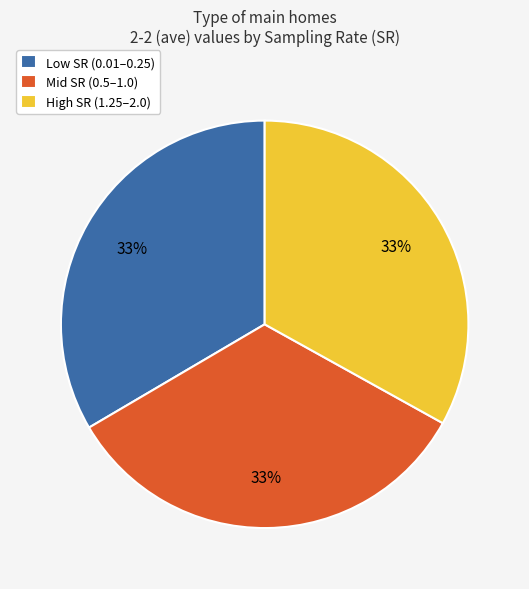

How many slices are in this pie chart?

3